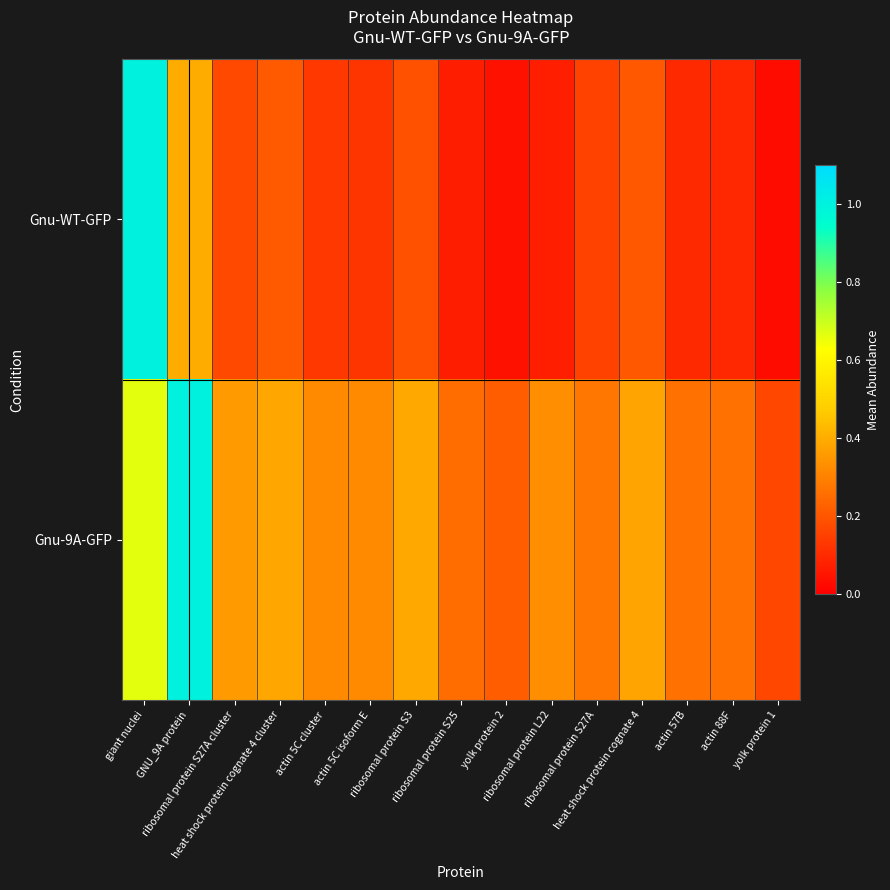

List the series in order of their overall mean, lowest first.

Gnu-WT-GFP, Gnu-9A-GFP